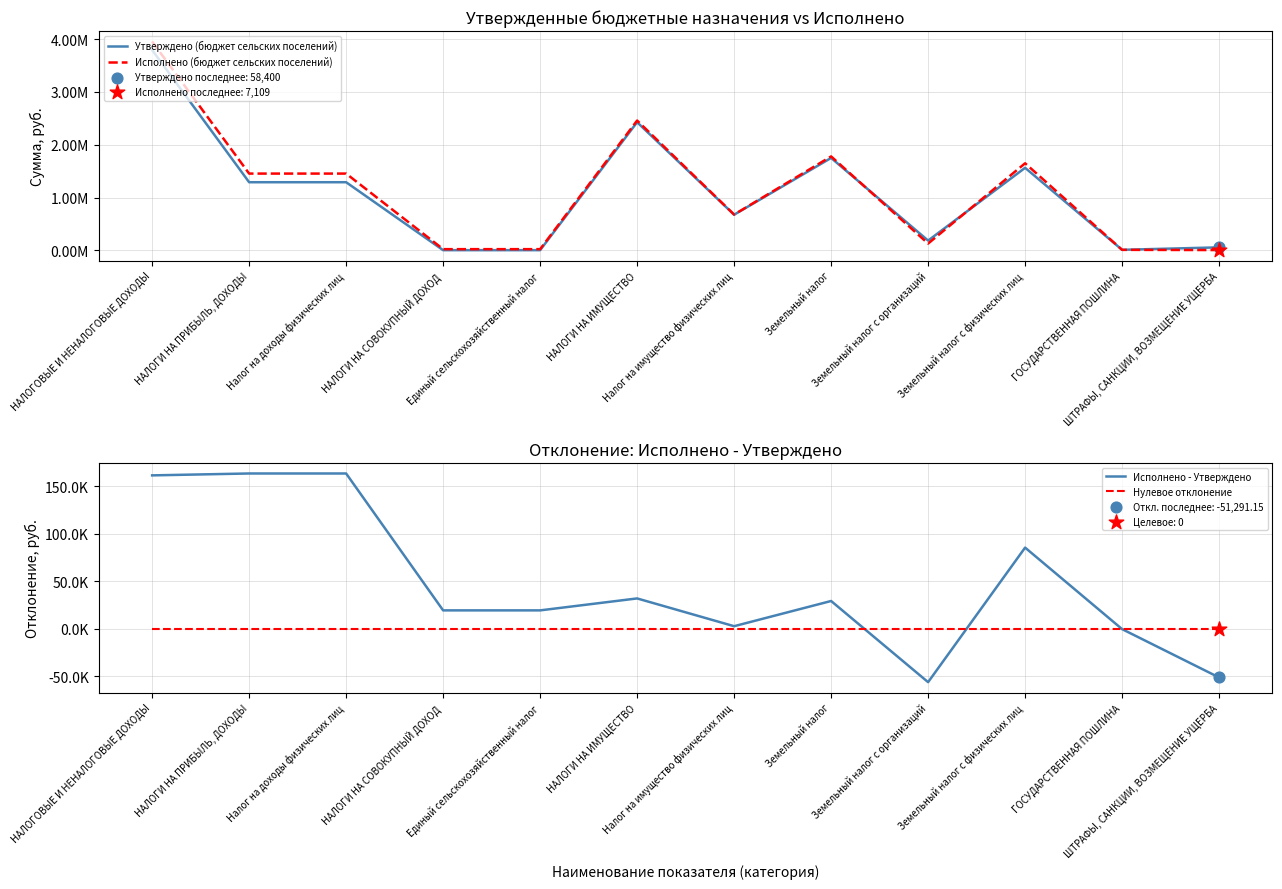

Which series has the largest Y range (max minus min)?

Исполнено (бюджет сельских поселений)